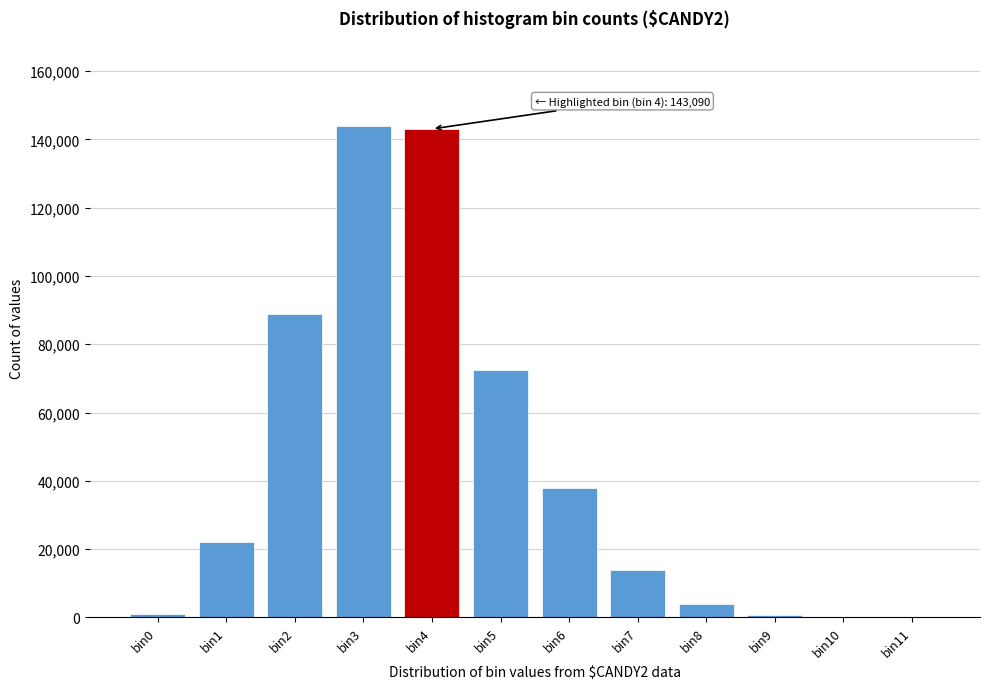

What is the change in value from bin4 to bin8?

-139102